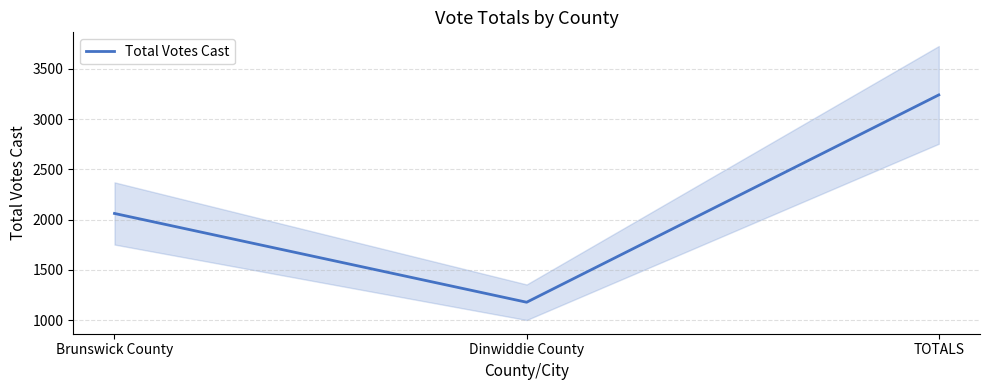

The value at Dinwiddie County is 584. True or false?

False